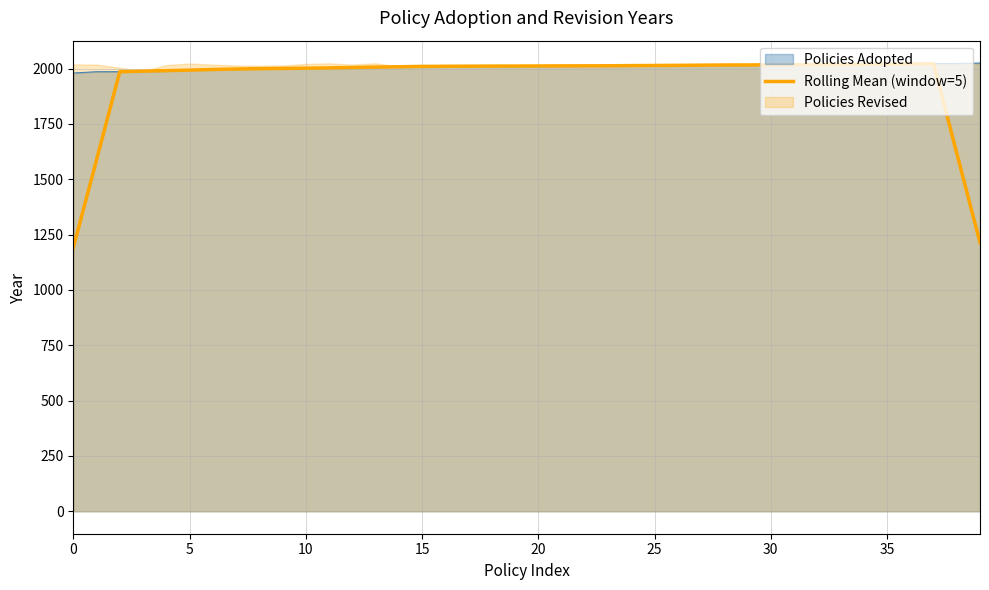

What is the lowest value of the Policies Adopted series?

1980.0